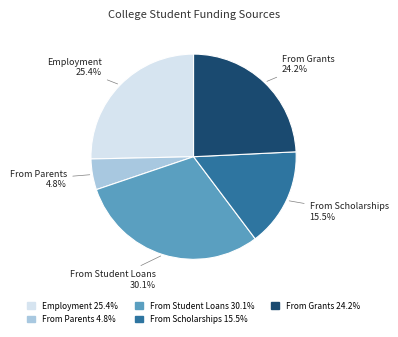

To the nearest percent, what is the difference between the largest and smallest slice percentages?

25%